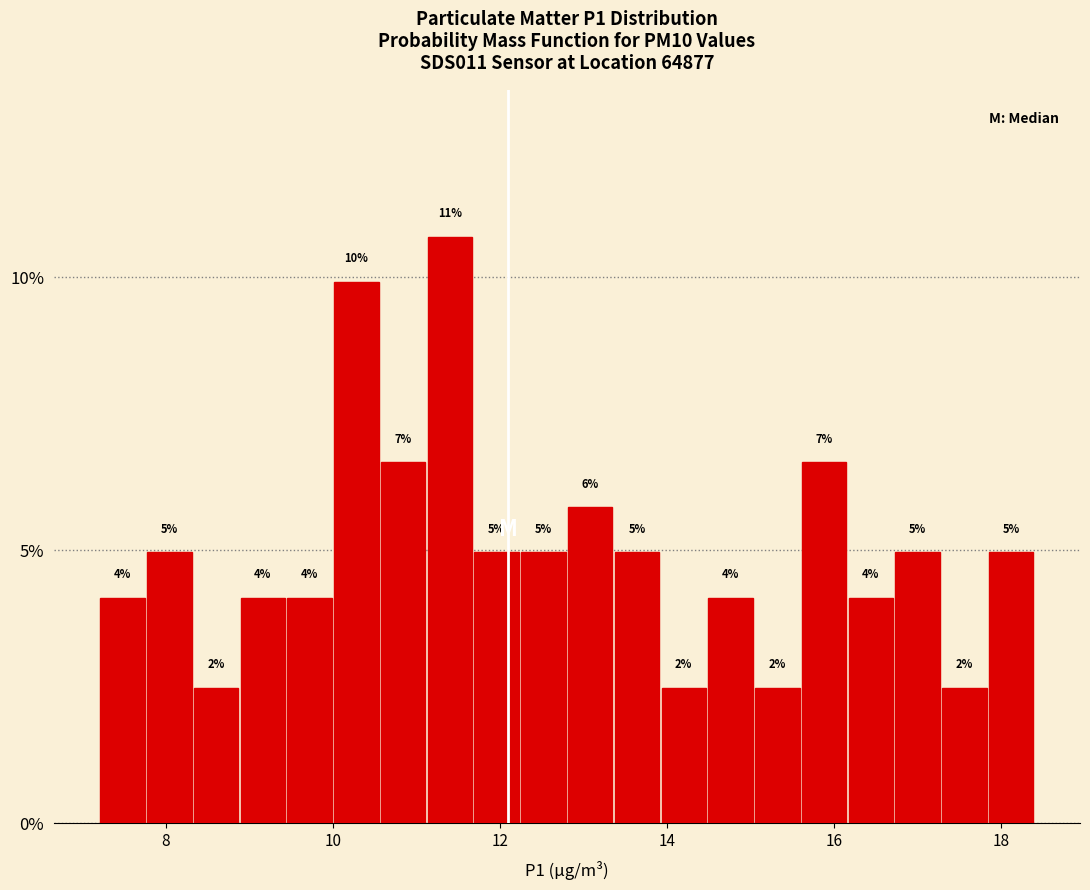

Around what value on the x-axis is the tallest bar? Give the approximate position of its centre, as read against the axis.

11.4